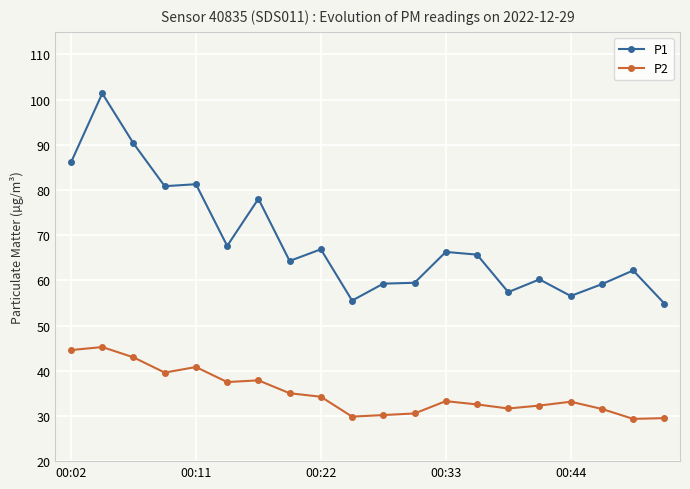

What is the value of the P2 point at the 12th from the left?

30.6